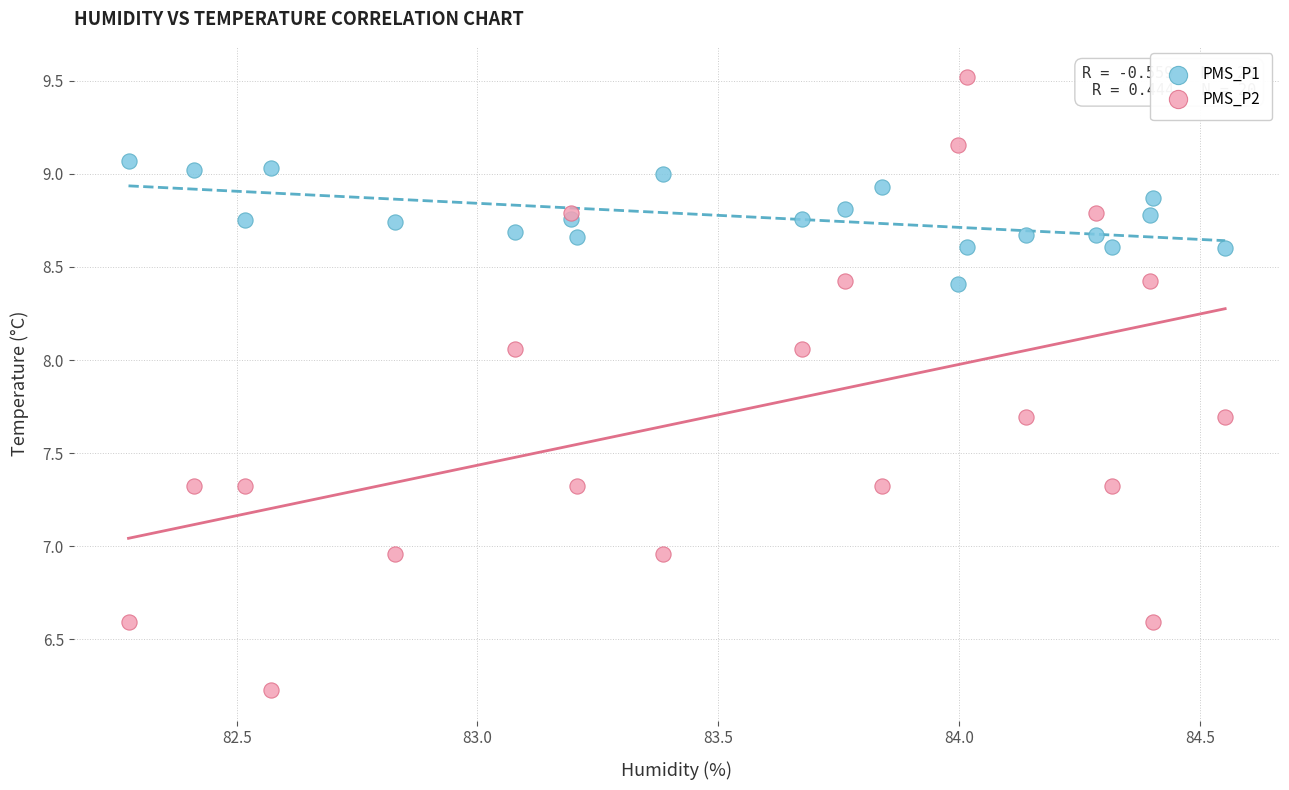

Which series contains the highest Y value?

PMS_P2